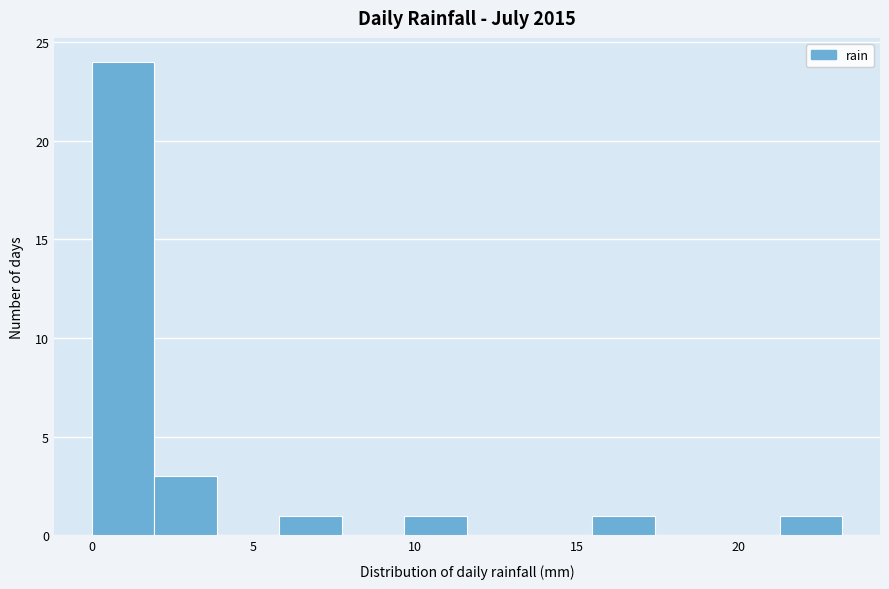

Around what value on the x-axis is the tallest bar? Give the approximate position of its centre, as read against the axis.

1.0